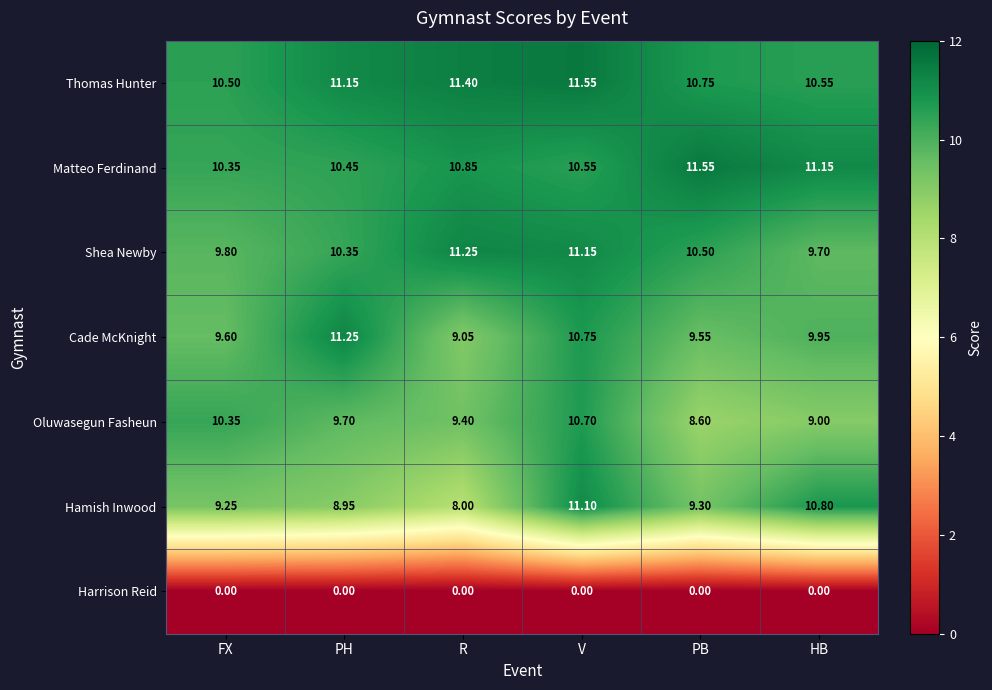

Which category has the lowest value in the Oluwasegun Fasheun series?

PB